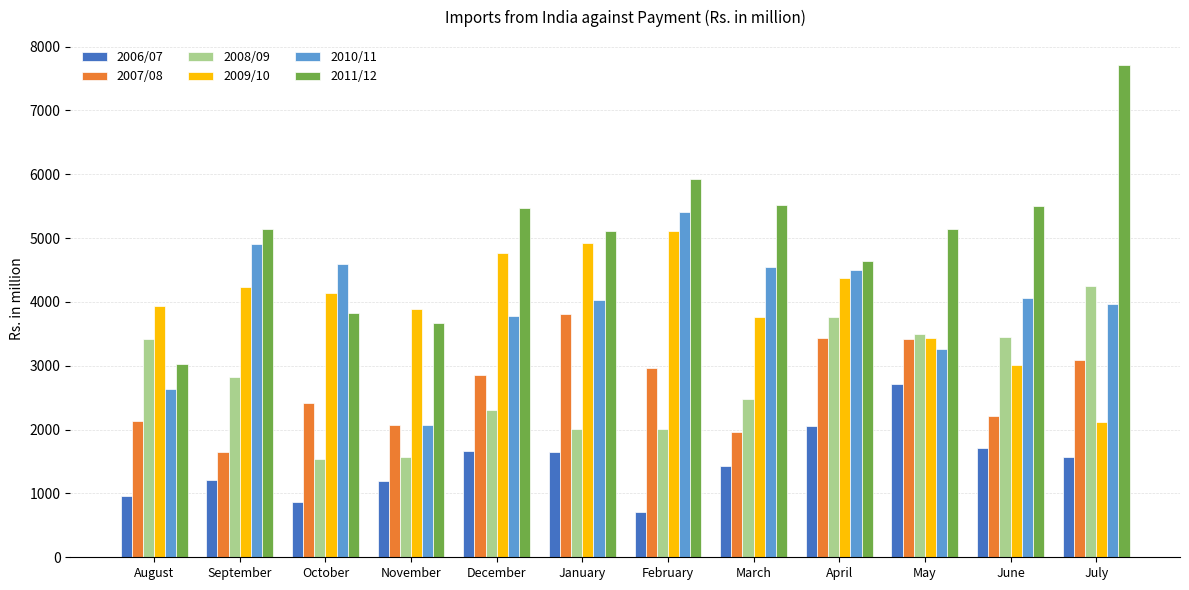

What is the average value of the 2008/09 series?

2760.6